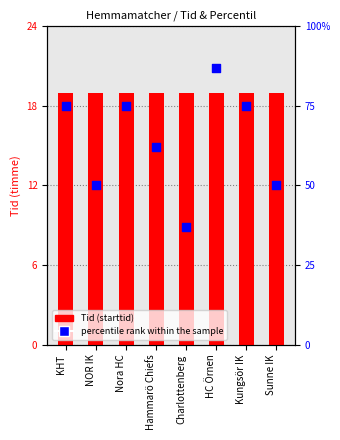

Which series has the largest total across all categories?

percentile rank within the sample